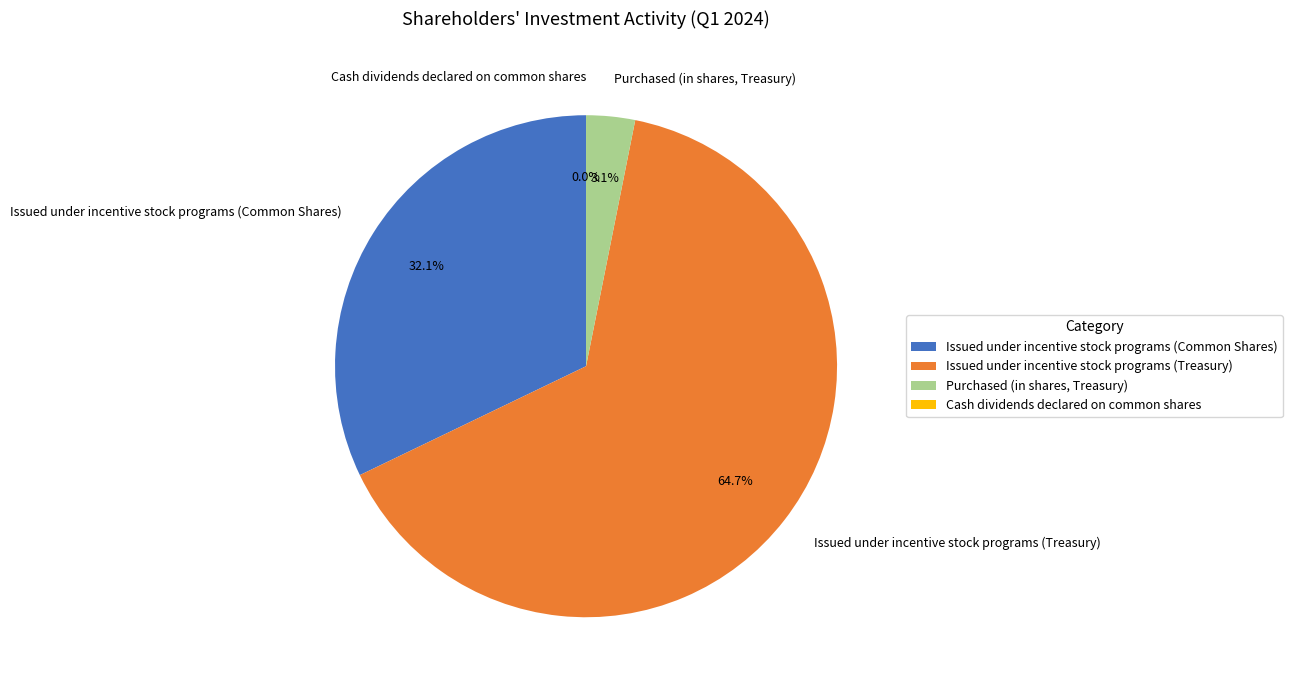

True or false: Purchased (in shares, Treasury) accounts for 1% of the total.

False